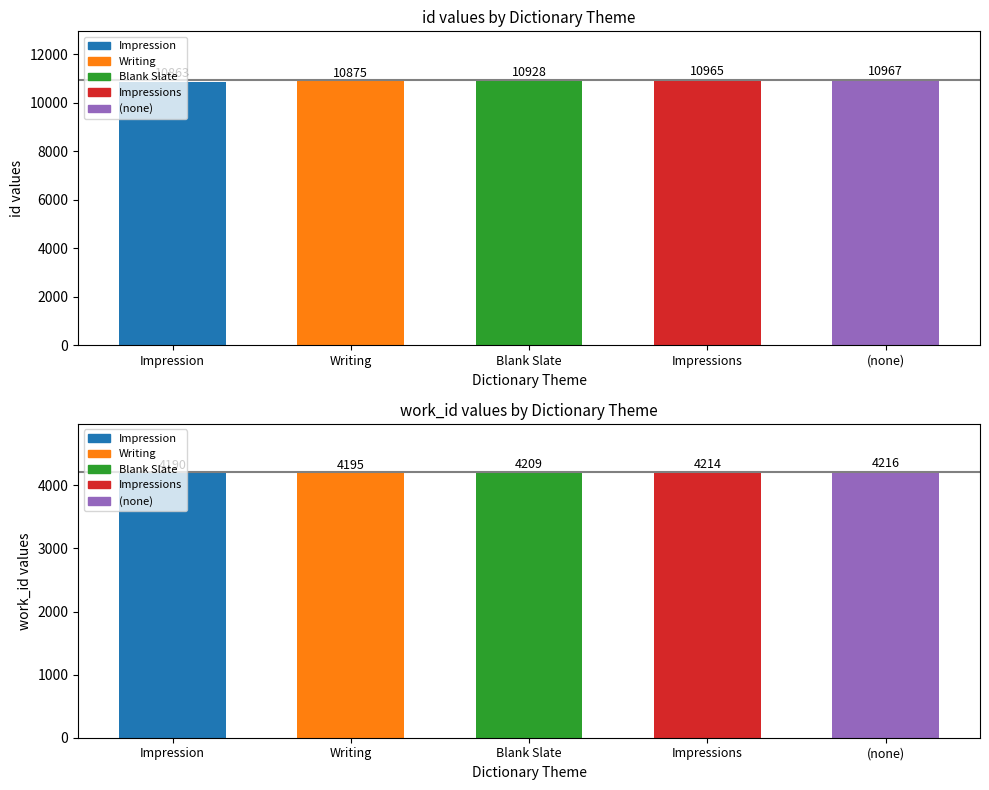

Does the chart contain stacked bars?

No